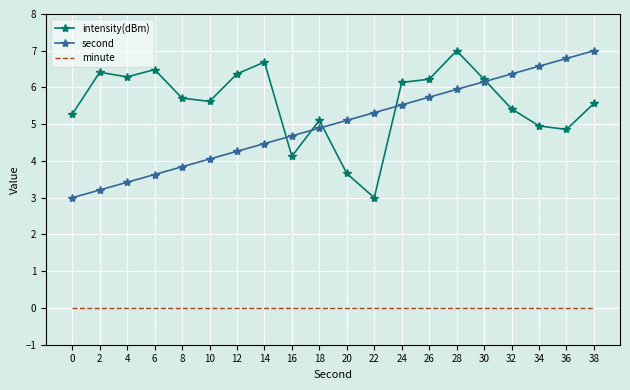

Reading left to right, list all the values displayed in this chart.

intensity(dBm): 5.3	6.4	6.3	6.5	5.7	5.6	6.4	6.7	4.1	5.1	3.7	3.0	6.1	6.2	7.0	6.2	5.4	5.0	4.9	5.6
second: 3.0	3.2	3.4	3.6	3.8	4.1	4.3	4.5	4.7	4.9	5.1	5.3	5.5	5.7	5.9	6.2	6.4	6.6	6.8	7.0
minute: 0.0	0.0	0.0	0.0	0.0	0.0	0.0	0.0	0.0	0.0	0.0	0.0	0.0	0.0	0.0	0.0	0.0	0.0	0.0	0.0